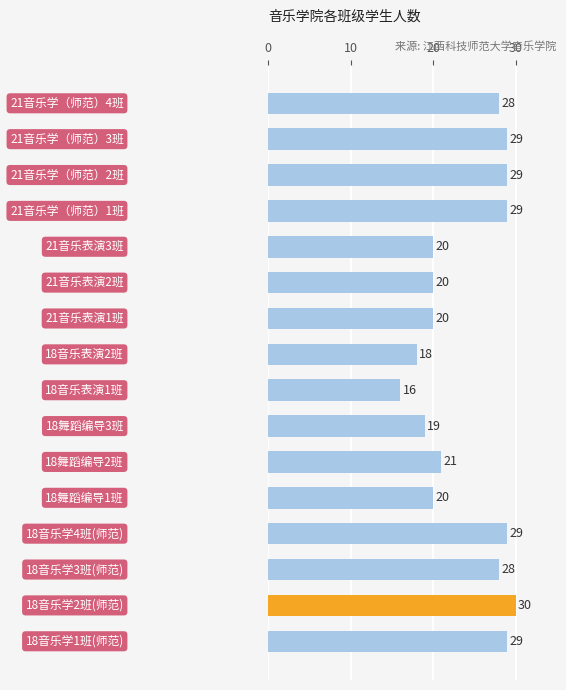

What is the difference between the maximum and minimum values?

14